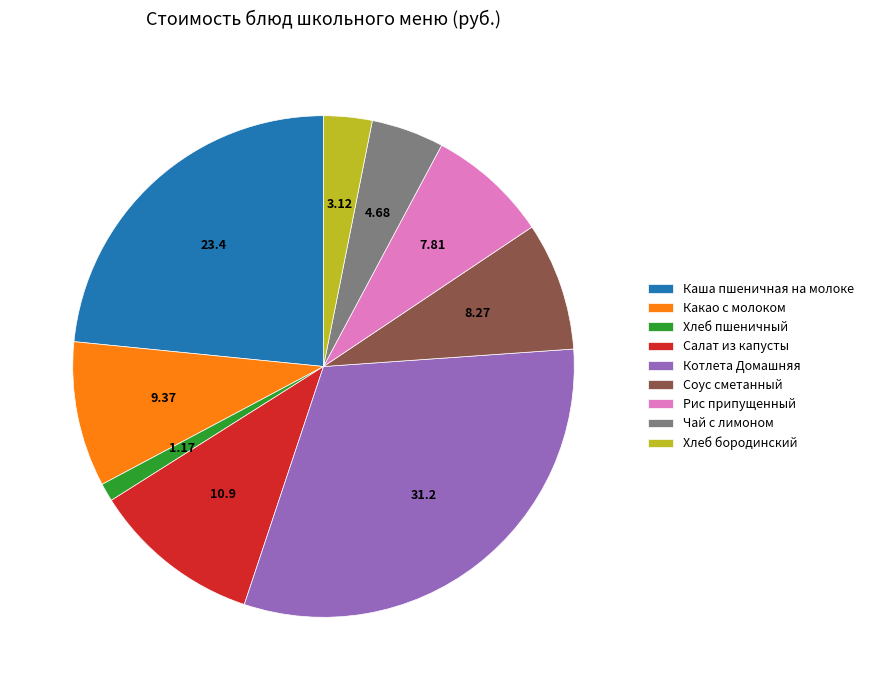

Which has a higher value, Каша пшеничная на молоке or Соус сметанный?

Каша пшеничная на молоке